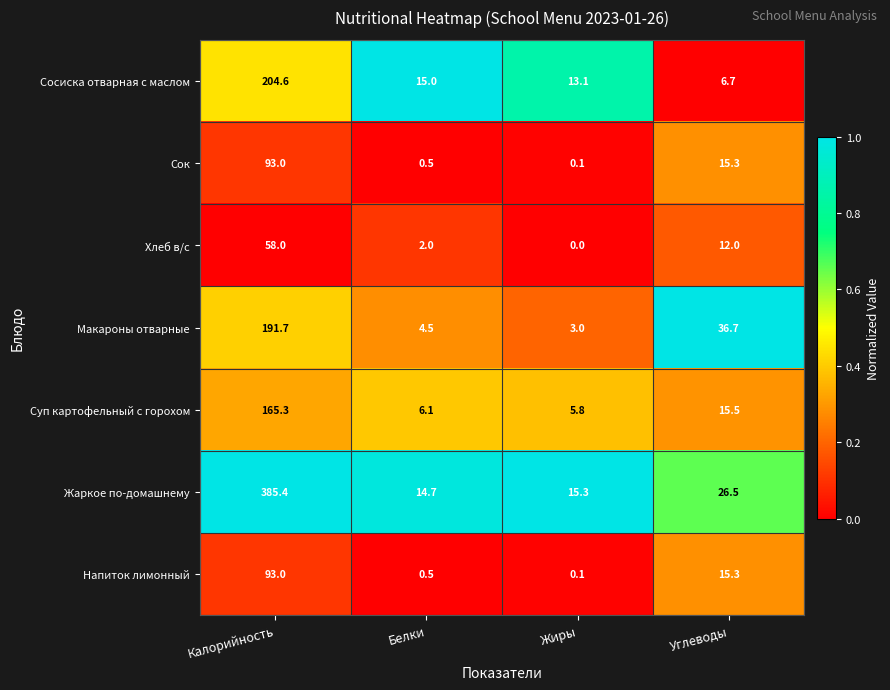

Rank the categories by Хлеб в/с value from highest to lowest.

Калорийность, Углеводы, Белки, Жиры